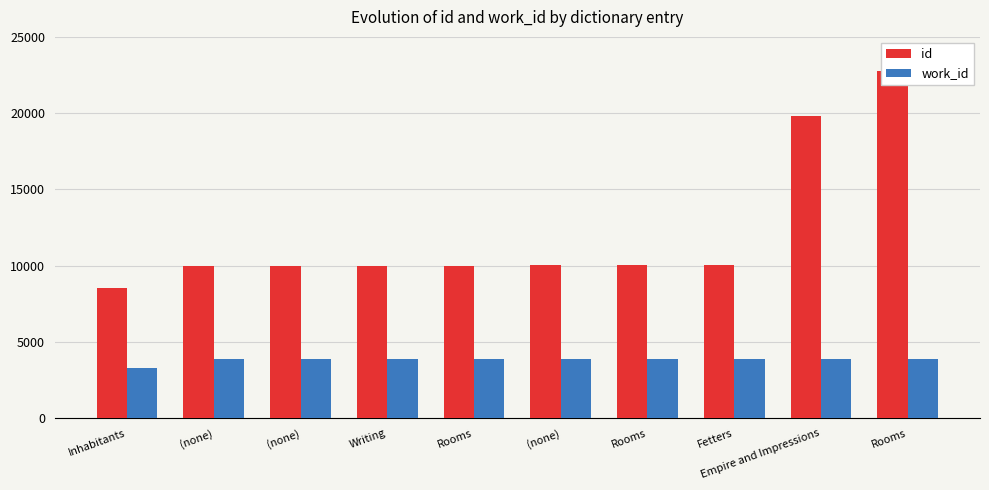

Rank the series by their maximum value, from lowest to highest.

work_id, id